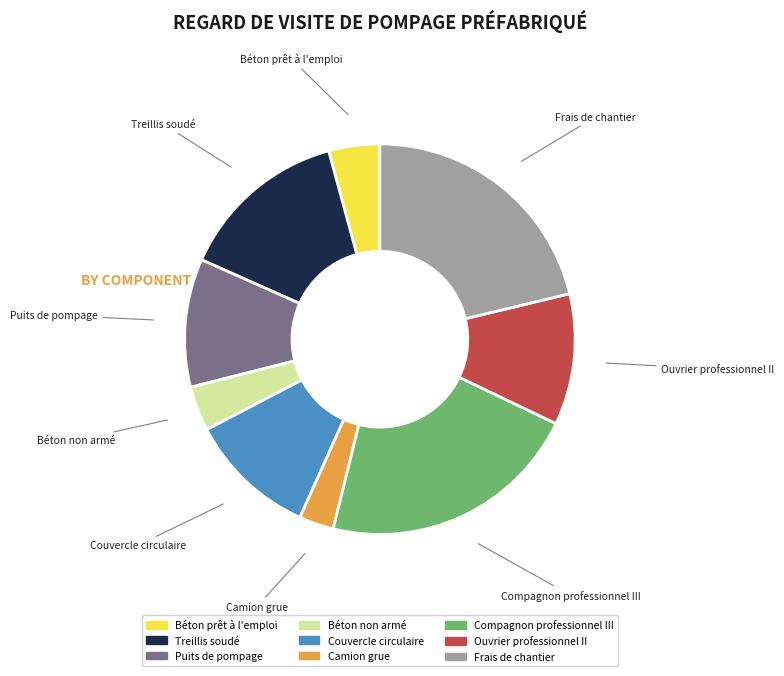

Do Compagnon professionnel III and Frais de chantier together represent more than half of the pie?

No